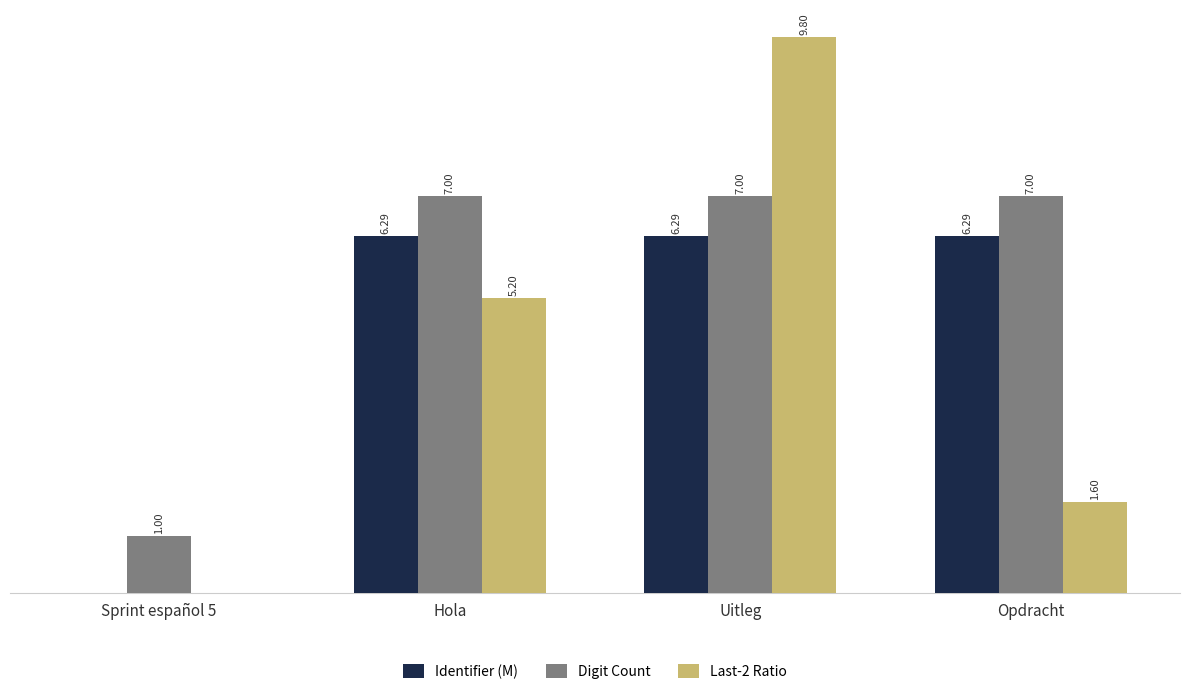

Which series has the largest total across all categories?

Digit Count